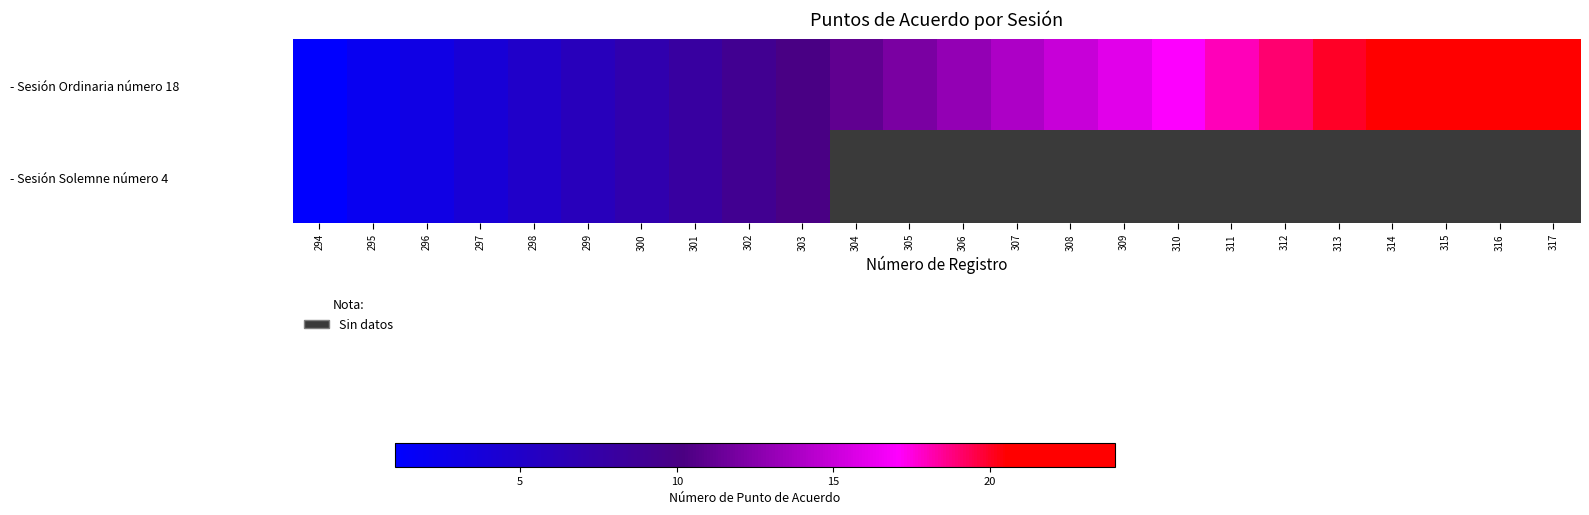

At which label does - Sesión Ordinaria número 18 reach its minimum?

294